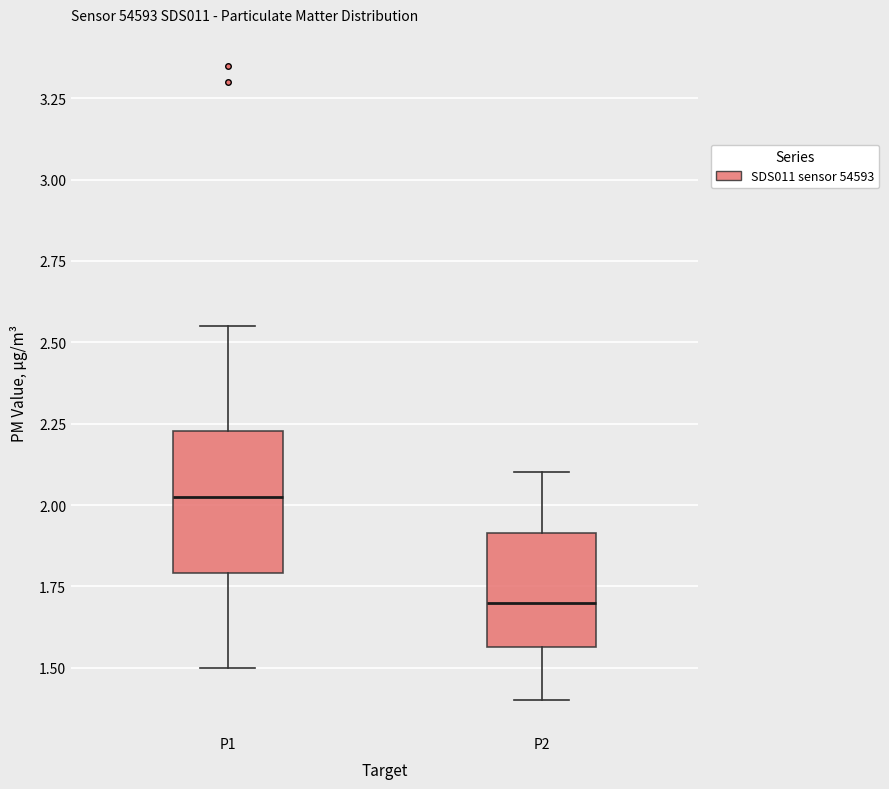

Which box is the tallest, from its lower edge to its upper edge?

P1